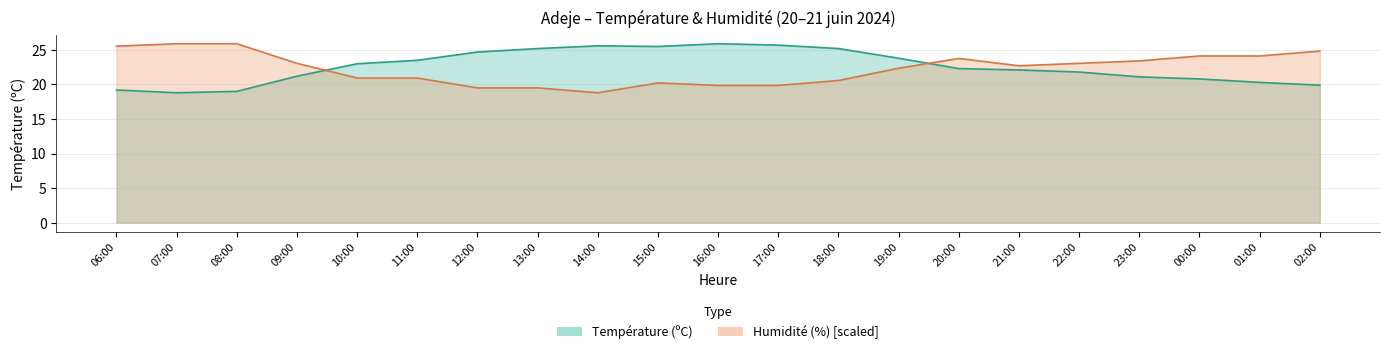

What is the label of the 8th point from the right?

19:00